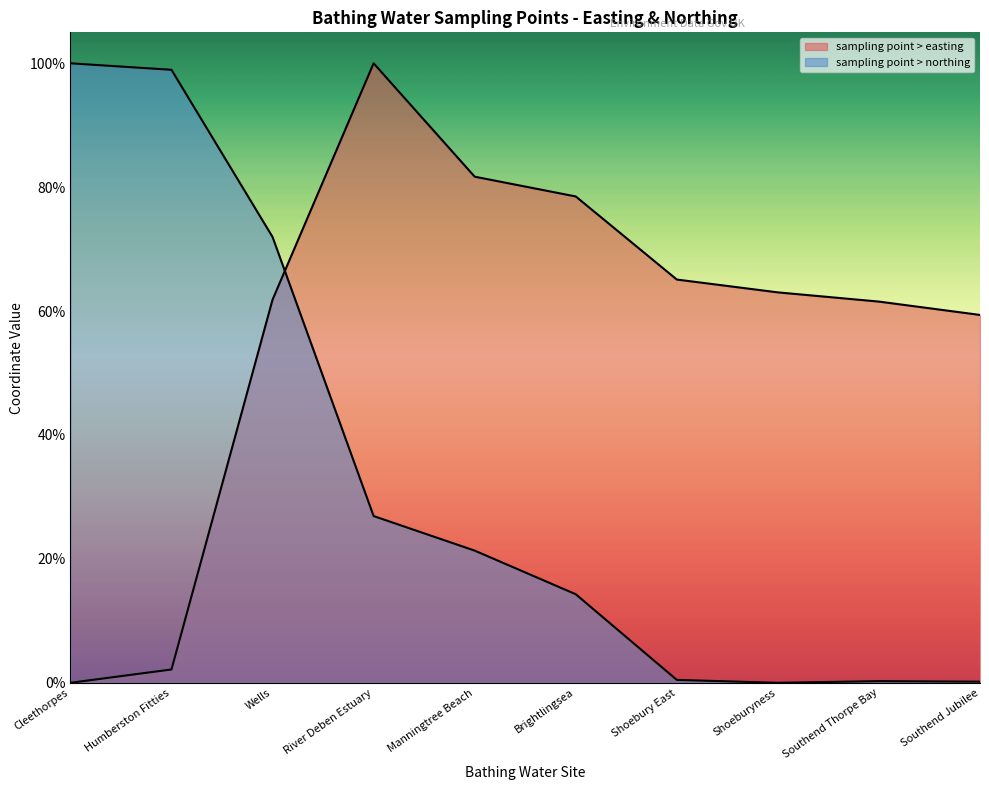

At which label does sampling point > northing reach its minimum?

Shoeburyness